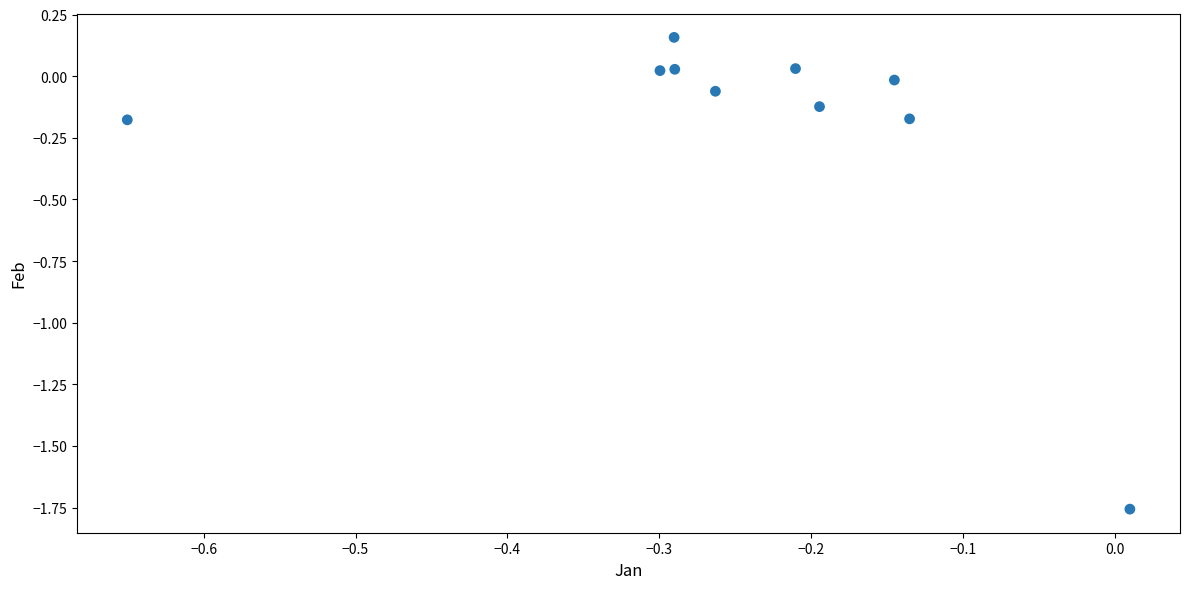

What is the range of Y values (max minus min)?

1.9